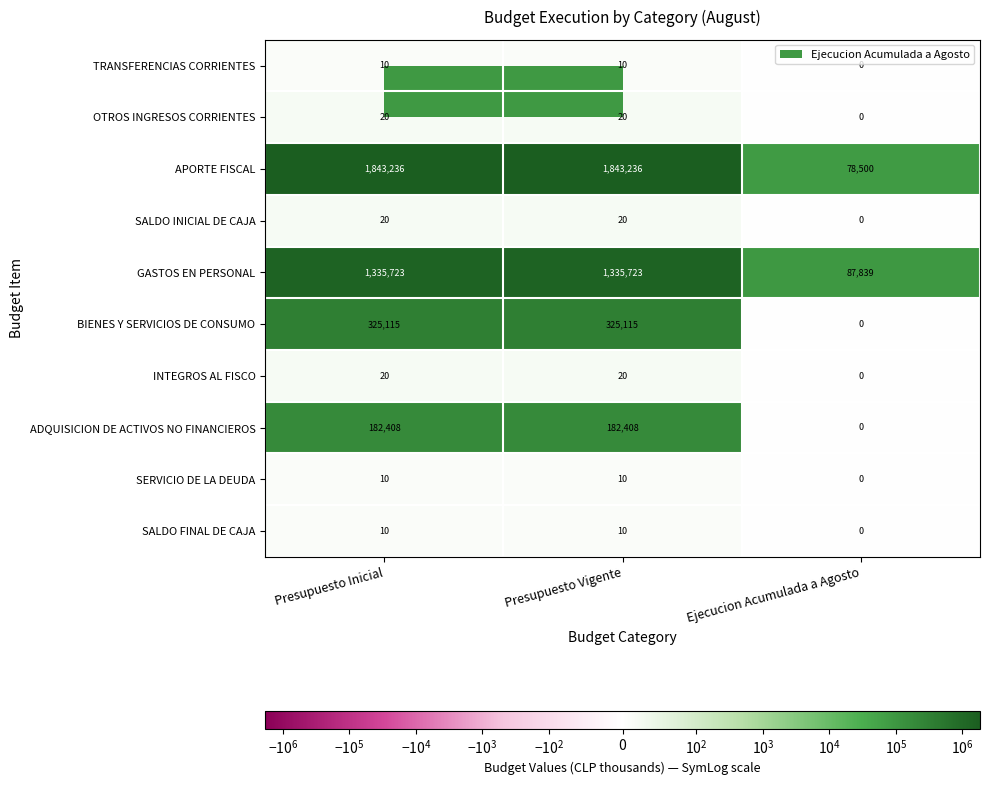

The value of GASTOS EN PERSONAL at Presupuesto Inicial is 629495. True or false?

False